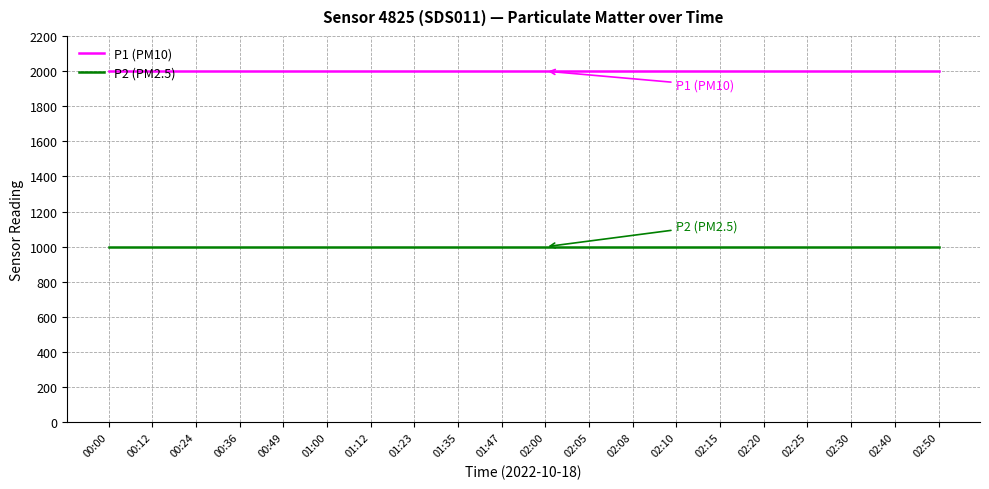

Is it true that P1 (PM10) equals 1999.9 at 02:25?

True